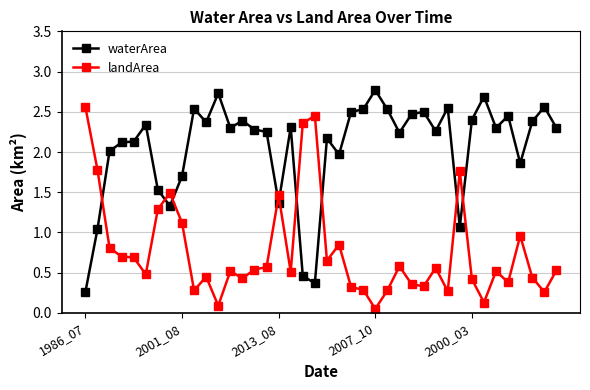

What is the value of the waterArea point at the 22nd from the left?

2.0